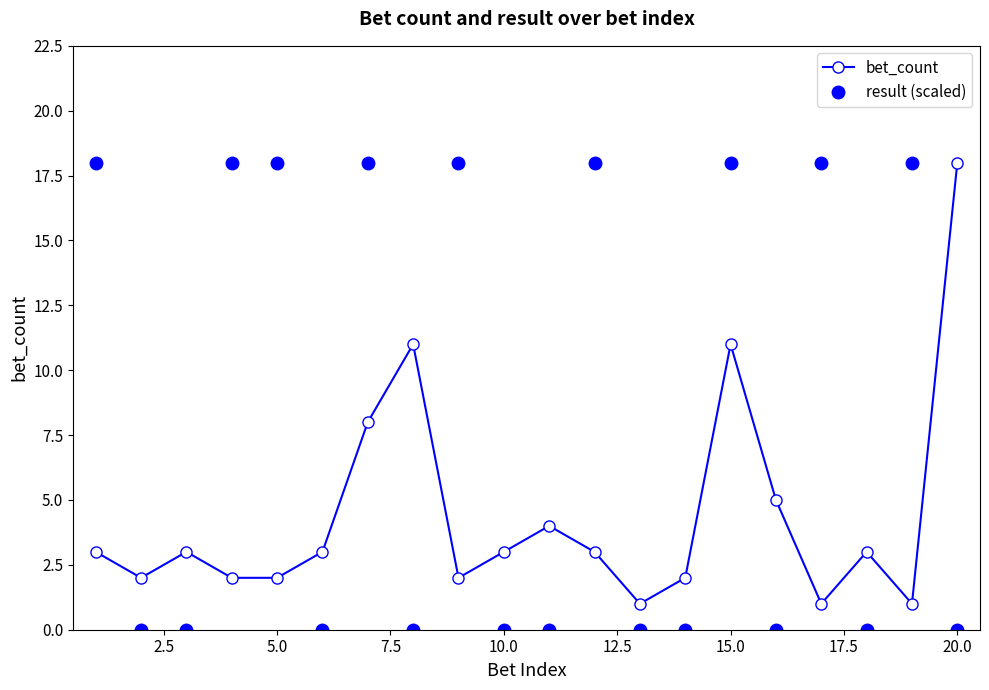

Count the number of categories in the chart.

20